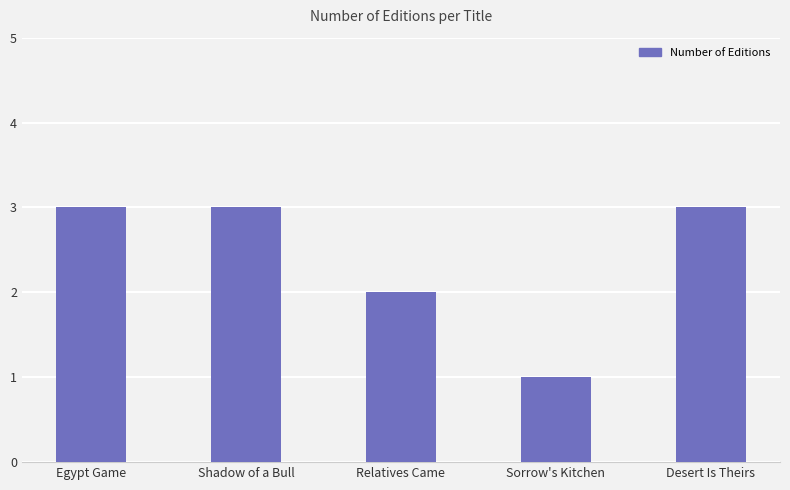

What is the label of the 5th bar from the left?

Desert Is Theirs